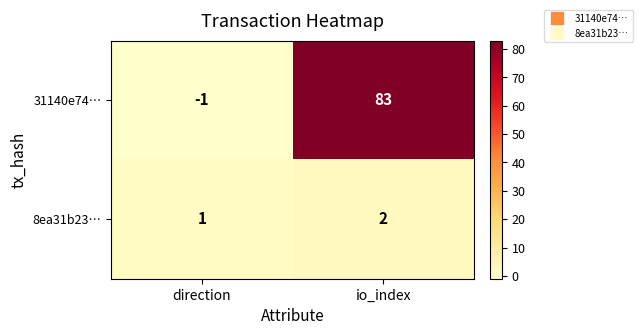

What is the spread (max minus min) of values at direction?

2